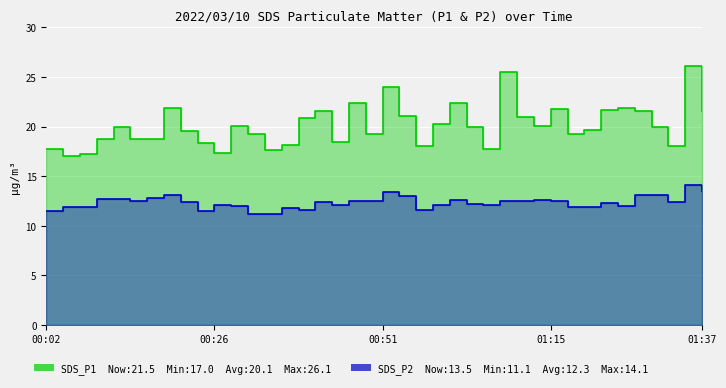

List the series in order of their peak value, lowest first.

SDS_P2, SDS_P1